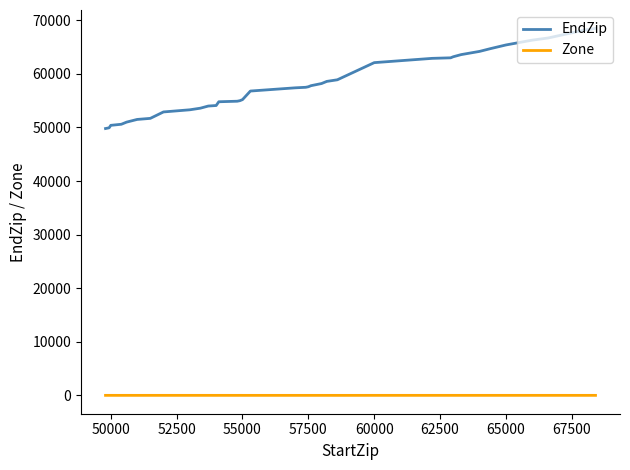

Does the chart have visible grid lines?

No